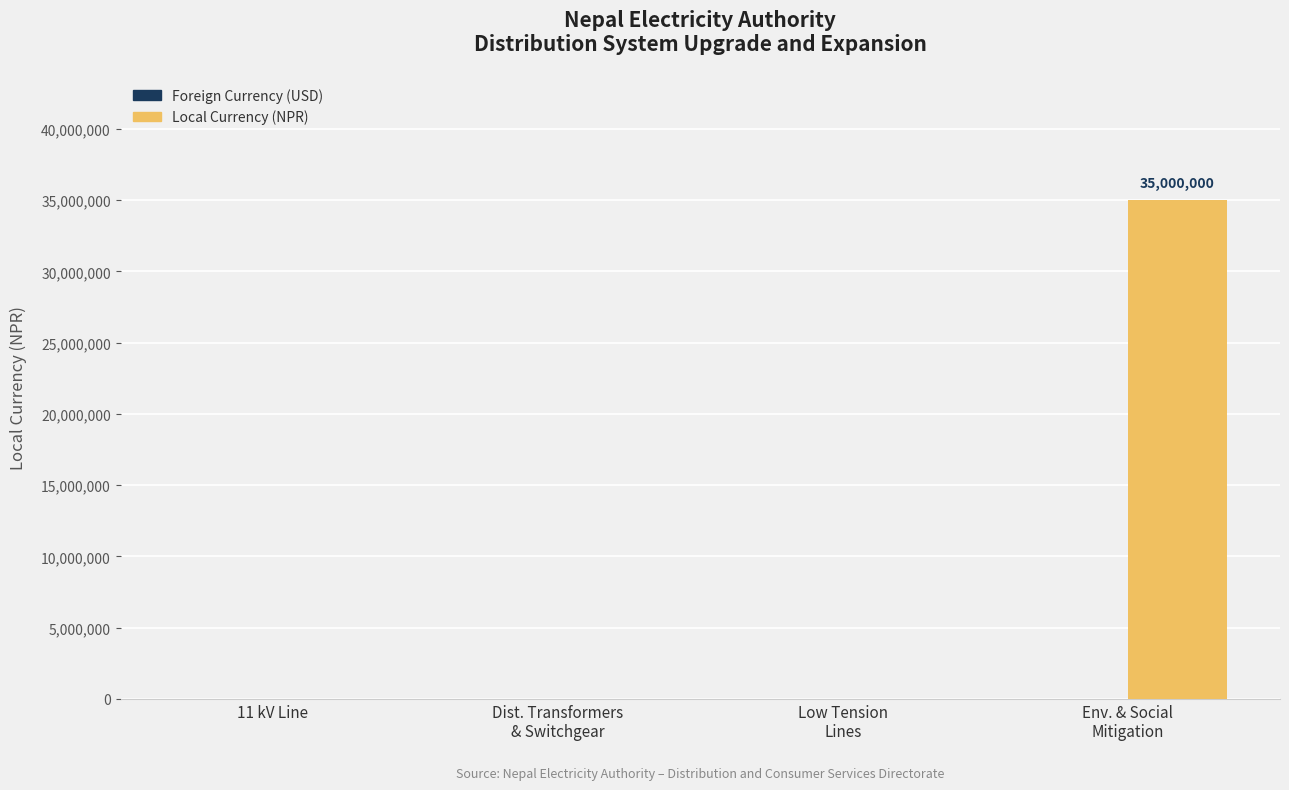

Which series has the largest total across all categories?

Local Currency (NPR)